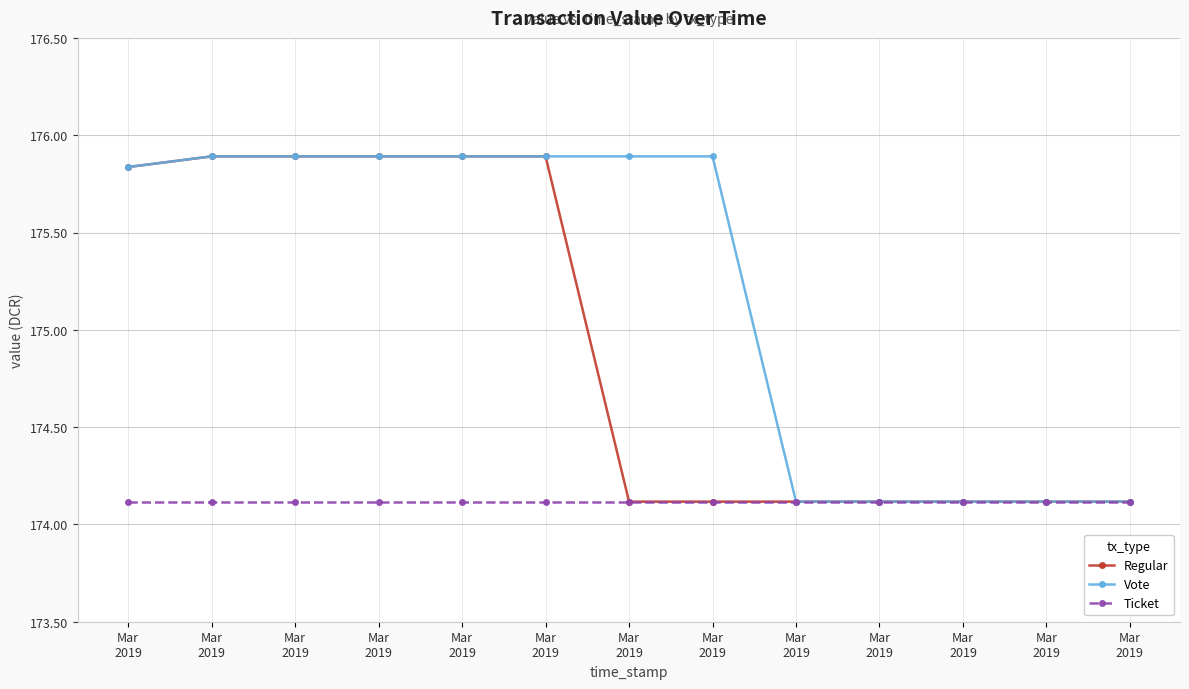

Is this an area chart (filled region under the line)?

No